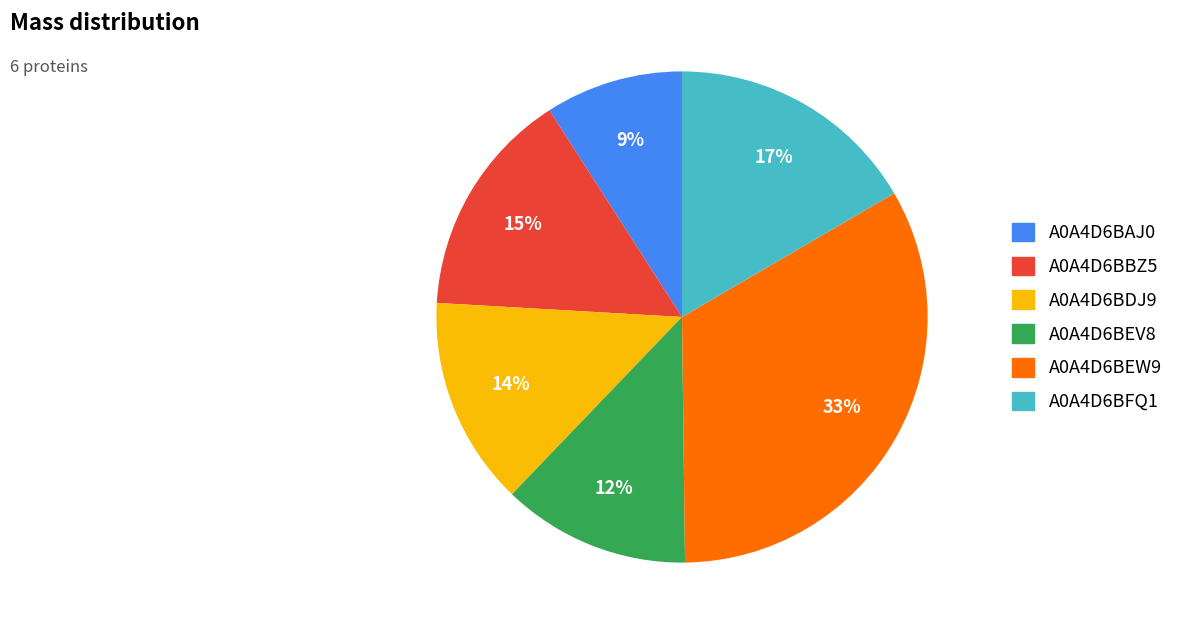

The A0A4D6BEV8 slice represents 21% of the pie. True or false?

False